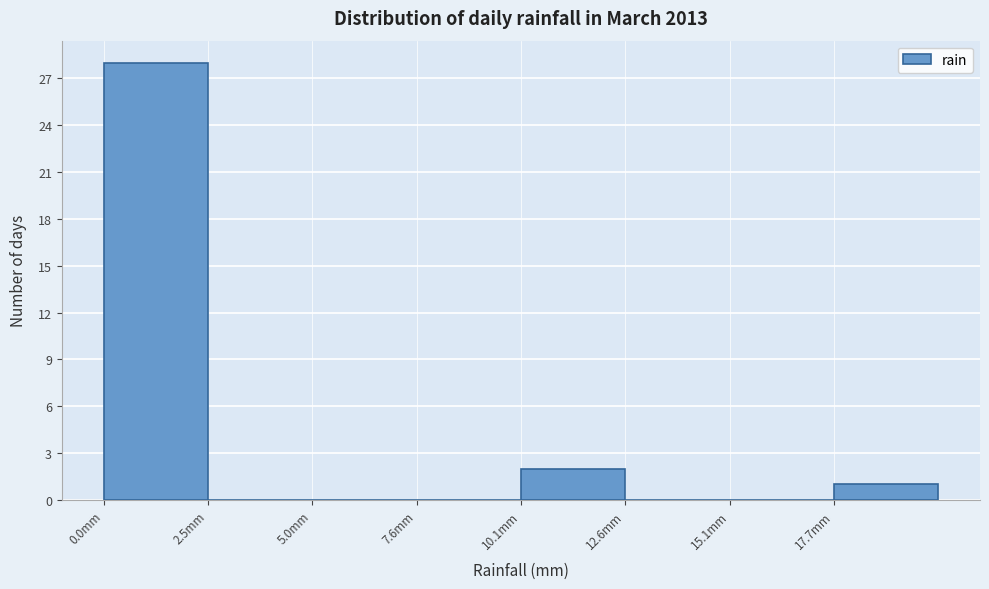

Reading left to right, list every bar in this chart as the range it spans on the x-axis followed by its height. Neither the bar edges nor the heights are printed on the chart, so give them approximately, as read against the axes.

0.0 to 2.5: 28
2.5 to 5.0: 0
5.0 to 7.5: 0
7.5 to 10.0: 0
10.0 to 12.5: 2
12.5 to 15.0: 0
15.0 to 17.5: 0
17.5 to 20.0: 1